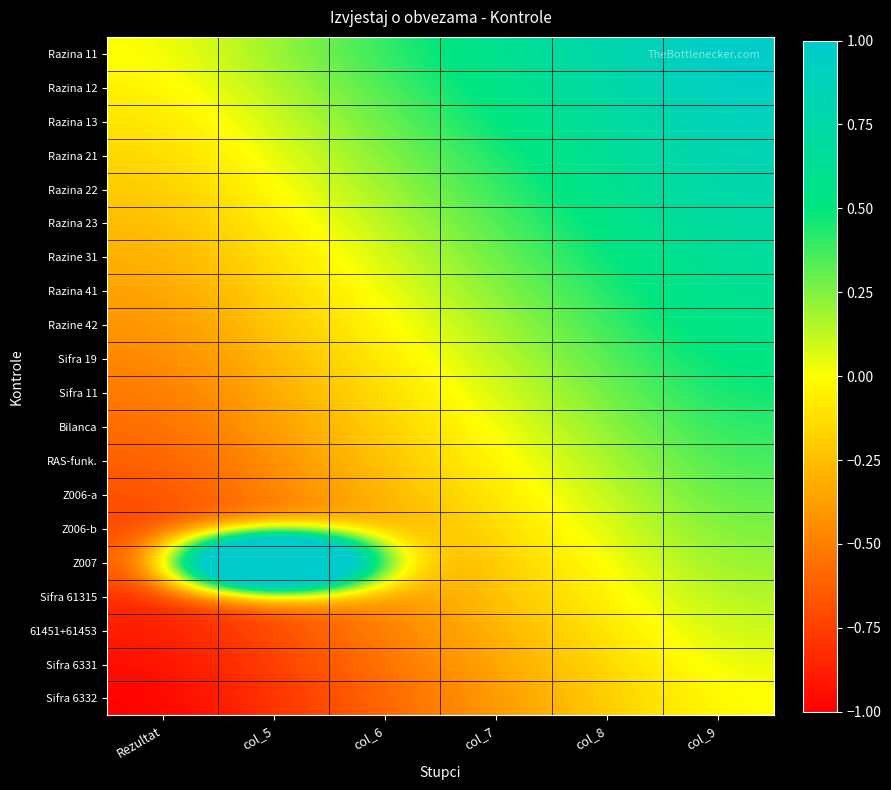

Reading right to left, what are all the values shown in this chart?

Razina 11: col_9=1.0	col_8=0.8	col_7=0.6	col_6=0.4	col_5=0.2	Rezultat=0.0
Razina 12: col_9=0.9	col_8=0.7	col_7=0.5	col_6=0.3	col_5=0.1	Rezultat=-0.1
Razina 13: col_9=0.9	col_8=0.7	col_7=0.5	col_6=0.3	col_5=0.1	Rezultat=-0.1
Razina 21: col_9=0.8	col_8=0.6	col_7=0.4	col_6=0.2	col_5=0.0	Rezultat=-0.2
Razina 22: col_9=0.8	col_8=0.6	col_7=0.4	col_6=0.2	col_5=-0.0	Rezultat=-0.2
Razina 23: col_9=0.7	col_8=0.5	col_7=0.3	col_6=0.1	col_5=-0.1	Rezultat=-0.3
Razine 31: col_9=0.7	col_8=0.5	col_7=0.3	col_6=0.1	col_5=-0.1	Rezultat=-0.3
Razina 41: col_9=0.6	col_8=0.4	col_7=0.2	col_6=0.0	col_5=-0.2	Rezultat=-0.4
Razine 42: col_9=0.6	col_8=0.4	col_7=0.2	col_6=-0.0	col_5=-0.2	Rezultat=-0.4
Sifra 19: col_9=0.5	col_8=0.3	col_7=0.1	col_6=-0.1	col_5=-0.3	Rezultat=-0.5
Sifra 11: col_9=0.5	col_8=0.3	col_7=0.1	col_6=-0.1	col_5=-0.3	Rezultat=-0.5
Bilanca: col_9=0.4	col_8=0.2	col_7=0.0	col_6=-0.2	col_5=-0.4	Rezultat=-0.6
RAS-funk.: col_9=0.4	col_8=0.2	col_7=-0.0	col_6=-0.2	col_5=-0.4	Rezultat=-0.6
Z006-a: col_9=0.3	col_8=0.1	col_7=-0.1	col_6=-0.3	col_5=-0.5	Rezultat=-0.7
Z006-b: col_9=0.3	col_8=0.1	col_7=-0.1	col_6=-0.3	col_5=-0.5	Rezultat=-0.7
Z007: col_9=0.2	col_8=0.0	col_7=-0.2	col_6=-0.4	col_5=6.0	Rezultat=-0.8
Sifra 61315: col_9=0.2	col_8=-0.0	col_7=-0.2	col_6=-0.4	col_5=-0.6	Rezultat=-0.8
61451+61453: col_9=0.1	col_8=-0.1	col_7=-0.3	col_6=-0.5	col_5=-0.7	Rezultat=-0.9
Sifra 6331: col_9=0.1	col_8=-0.1	col_7=-0.3	col_6=-0.5	col_5=-0.7	Rezultat=-0.9
Sifra 6332: col_9=0.0	col_8=-0.2	col_7=-0.4	col_6=-0.6	col_5=-0.8	Rezultat=-1.0